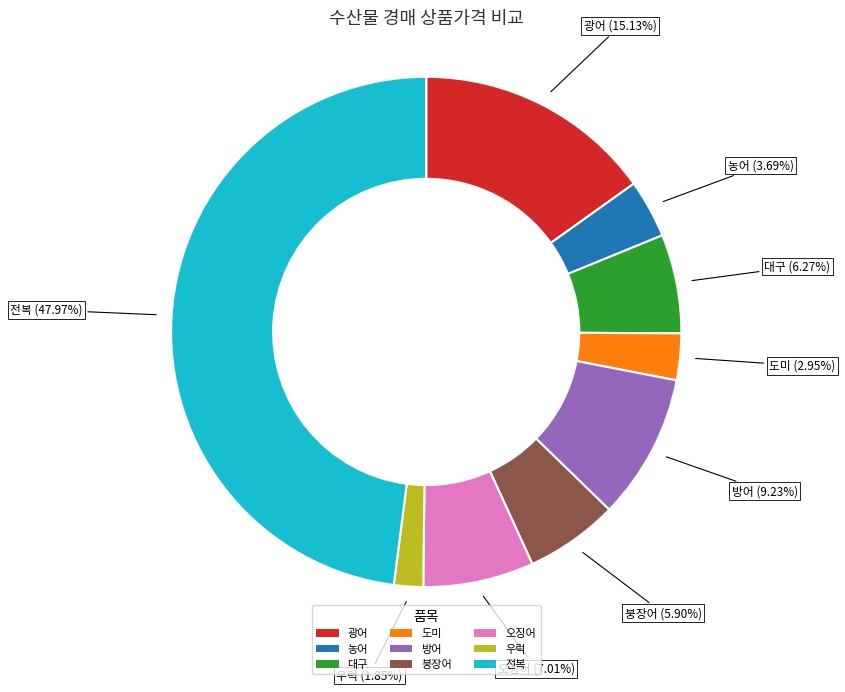

Is it true that 붕장어 is 6% of the pie?

True